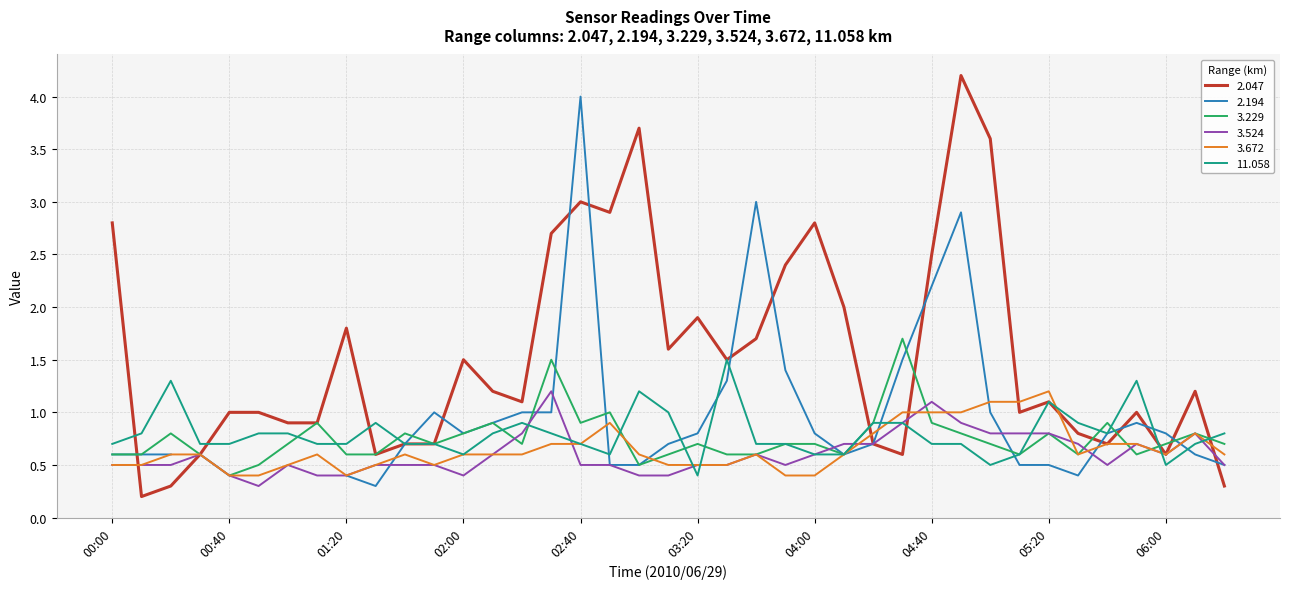

What is the highest value of the 11.058 series?

1.5